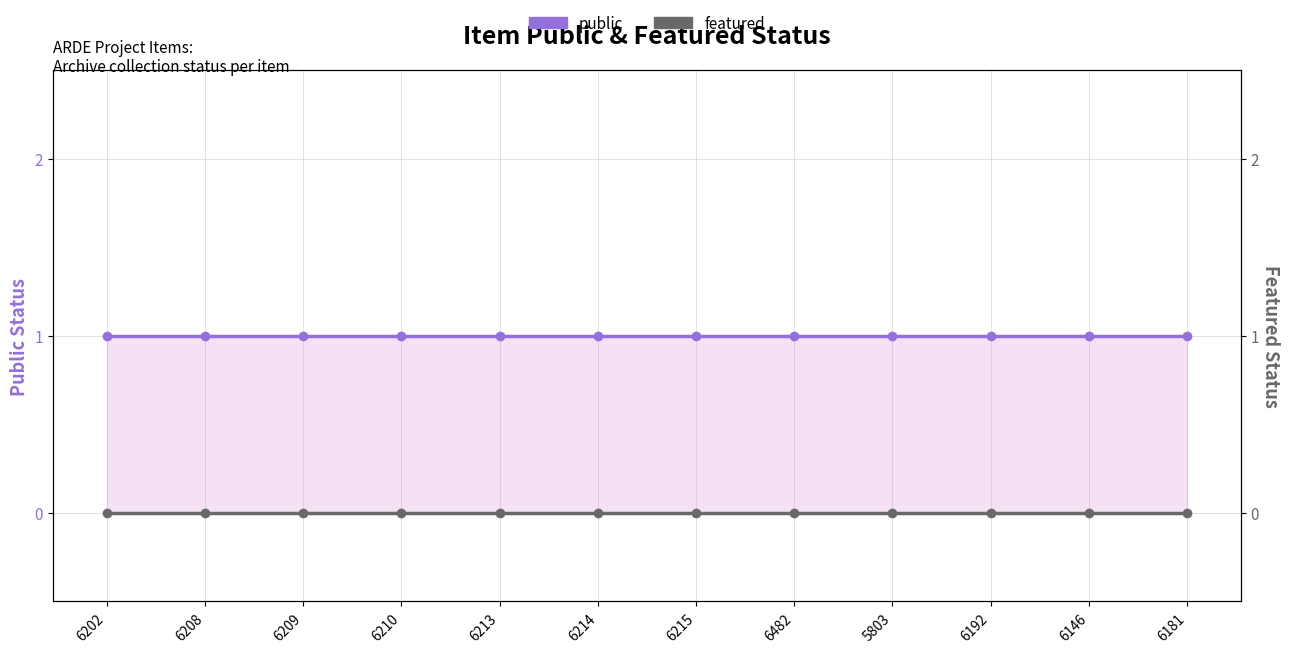

True or false: public has more than 2 interior local peaks.

False